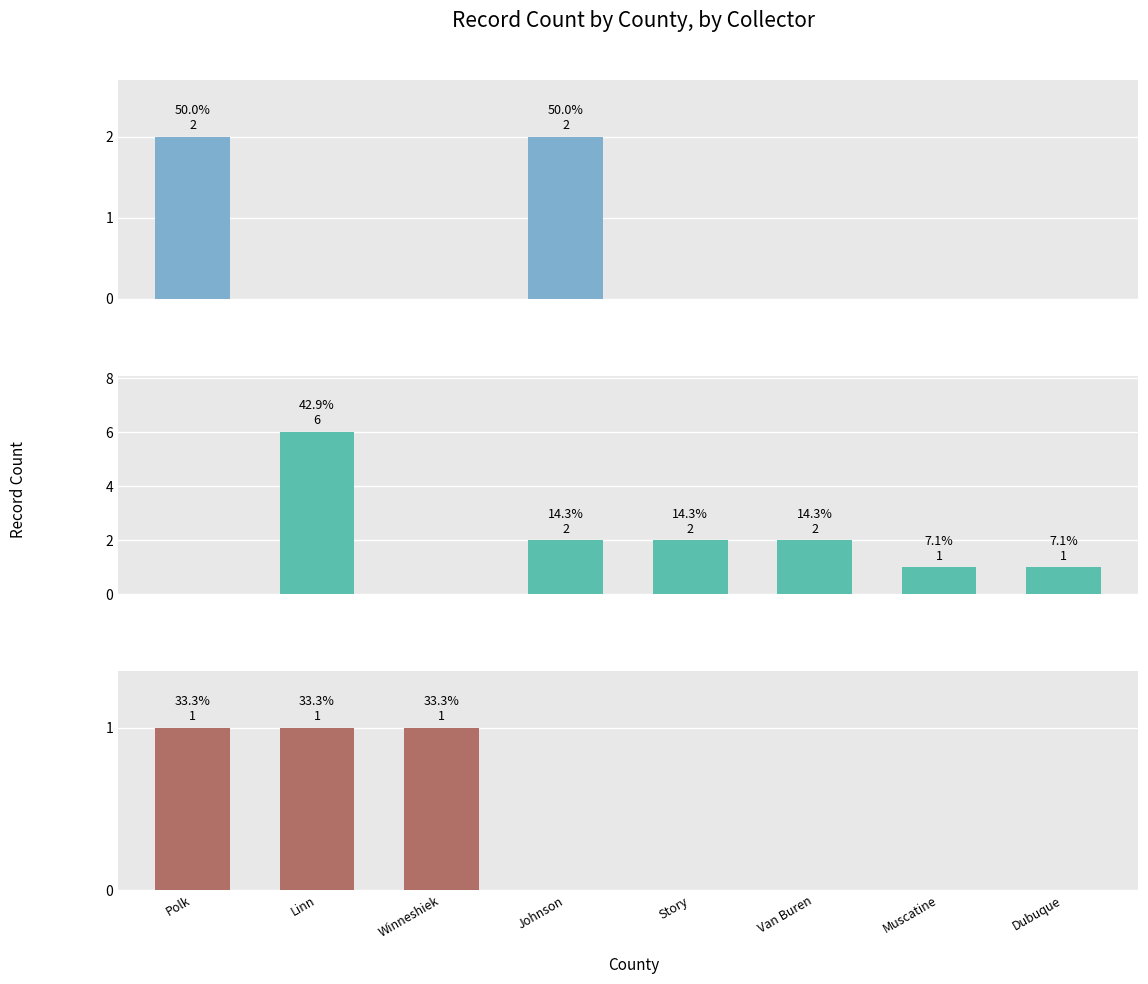

The Jim Durbin series shows 1 at Dubuque. True or false?

True